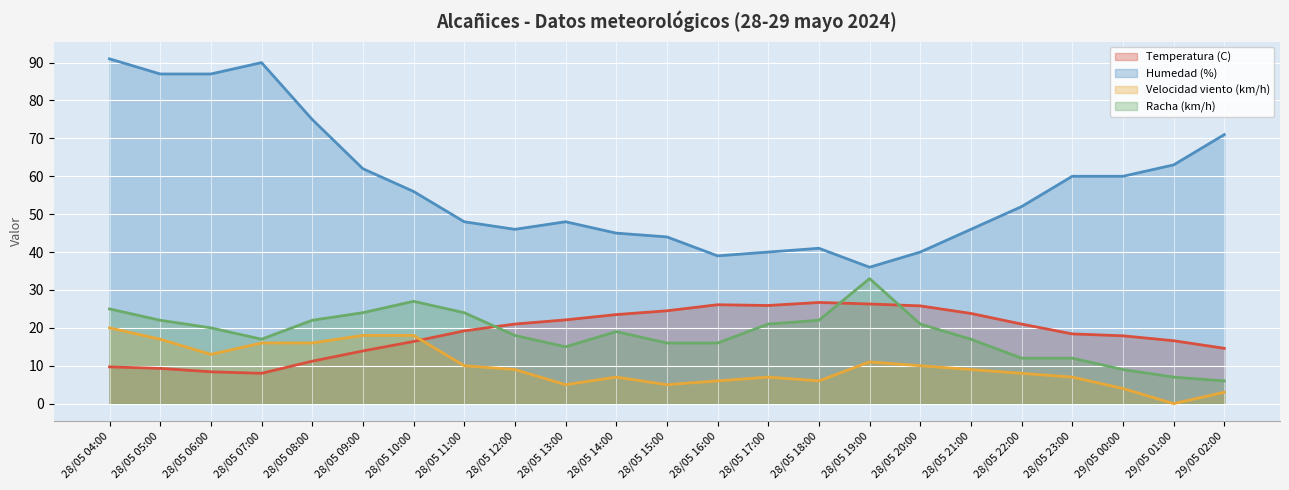

True or false: Velocidad viento (km/h) has a value of 20.0 at 28/05 04:00.

True